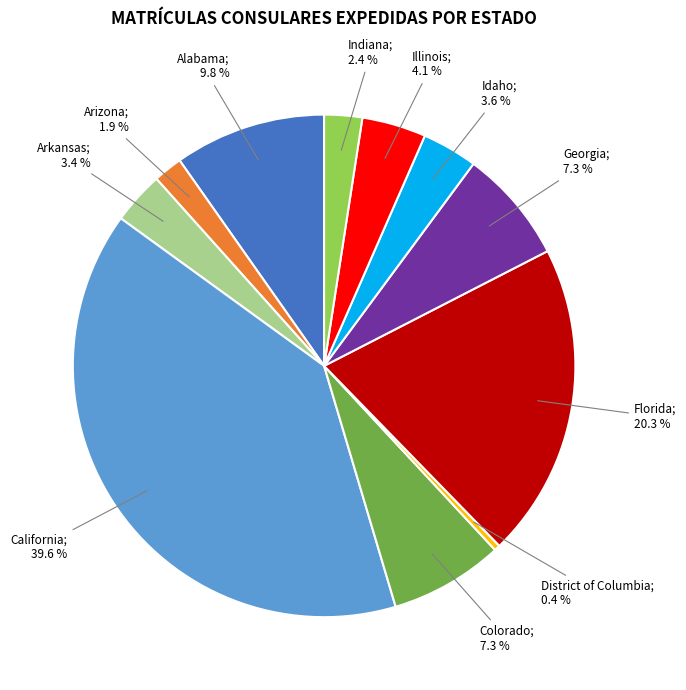

Is there a majority slice in this chart?

No